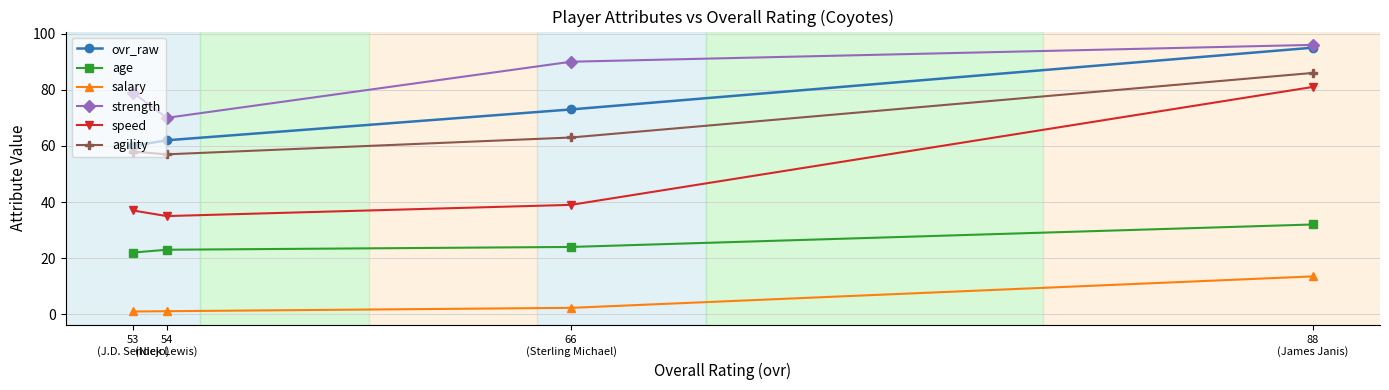

What is the value of the salary point at the 1st from the left?

1.0